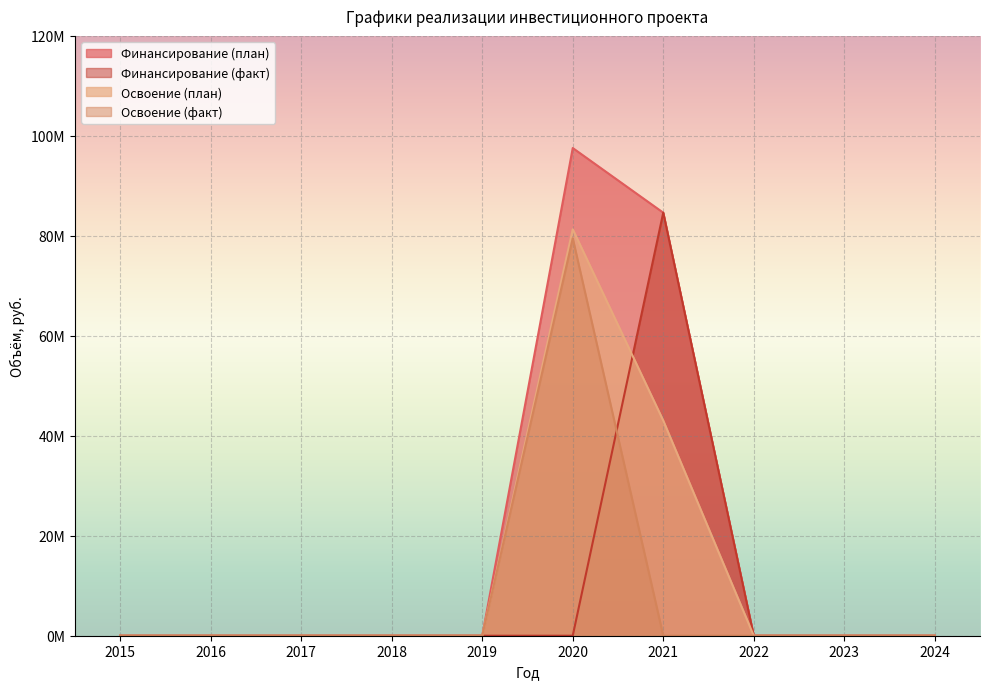

How many values in Освоение (факт) are above zero?

1